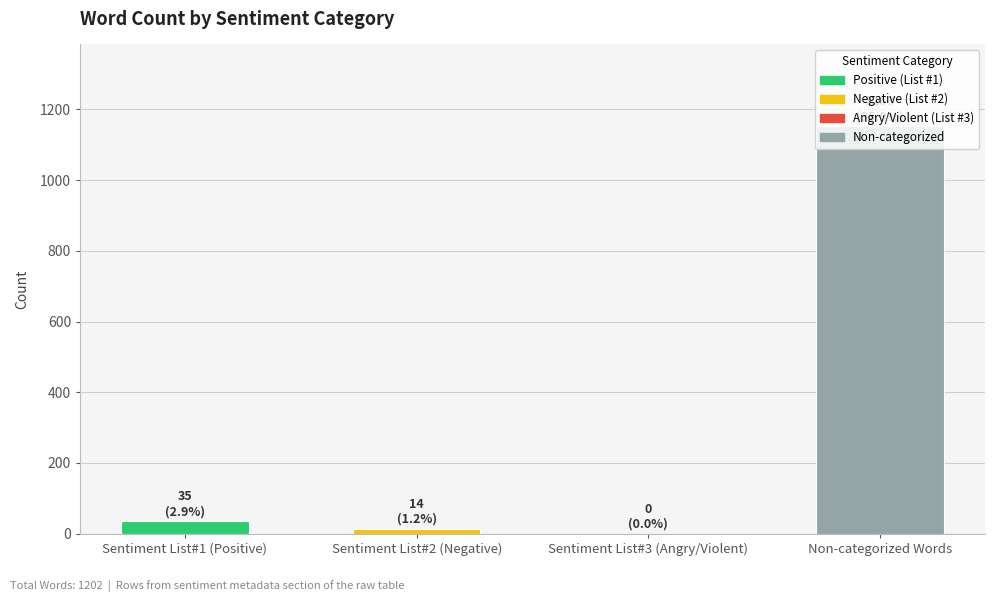

The value at Non-categorized Words is 2054. True or false?

False